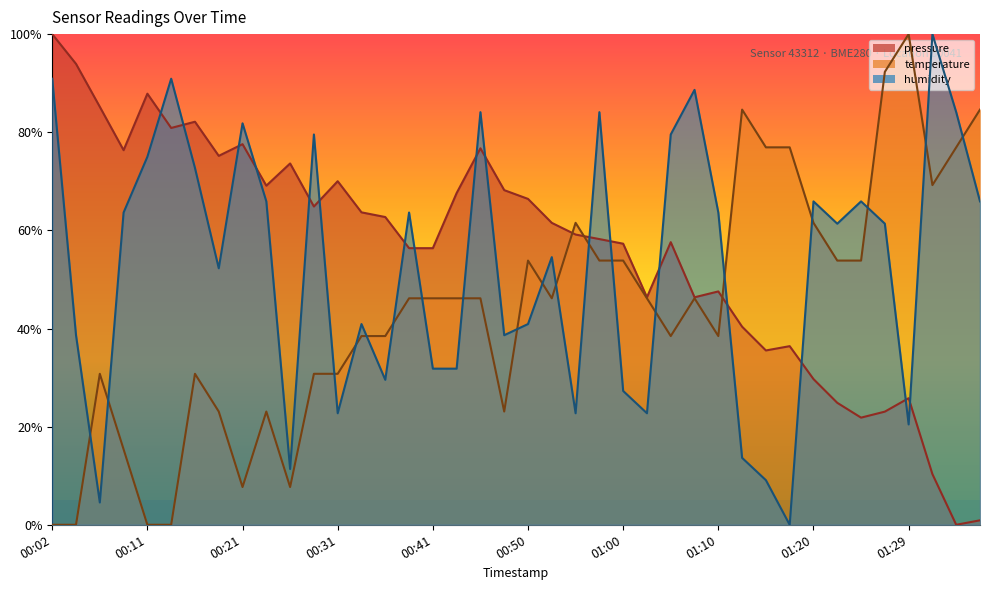

List the series in order of their peak value, highest first.

pressure, temperature, humidity